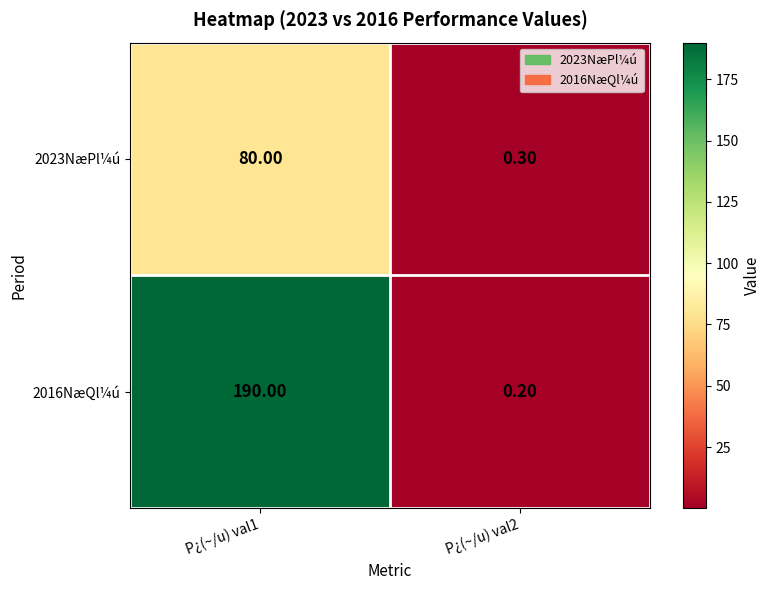

What is the sum of all 2016NæQl¼ú values?

190.2